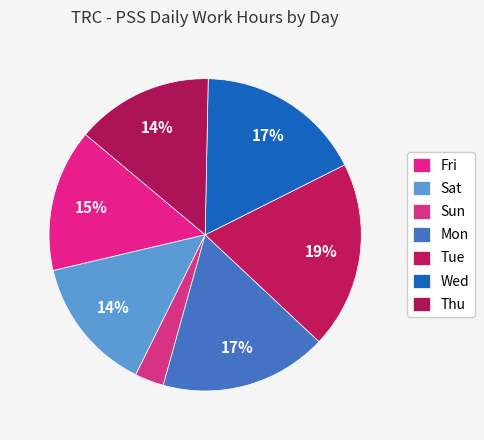

Count the number of slices in the pie.

7